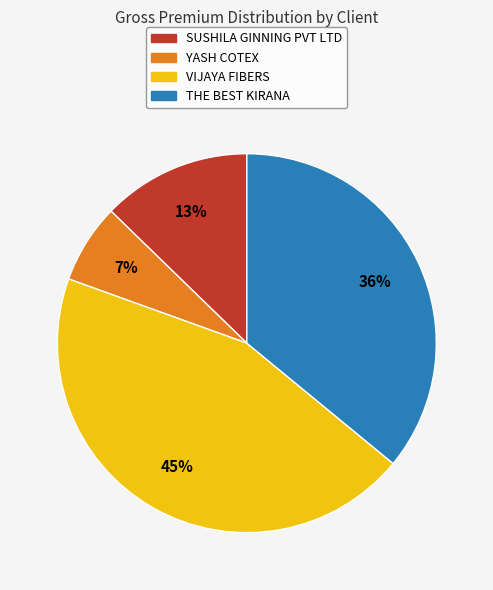

Is there any slice that represents more than half of the pie?

No